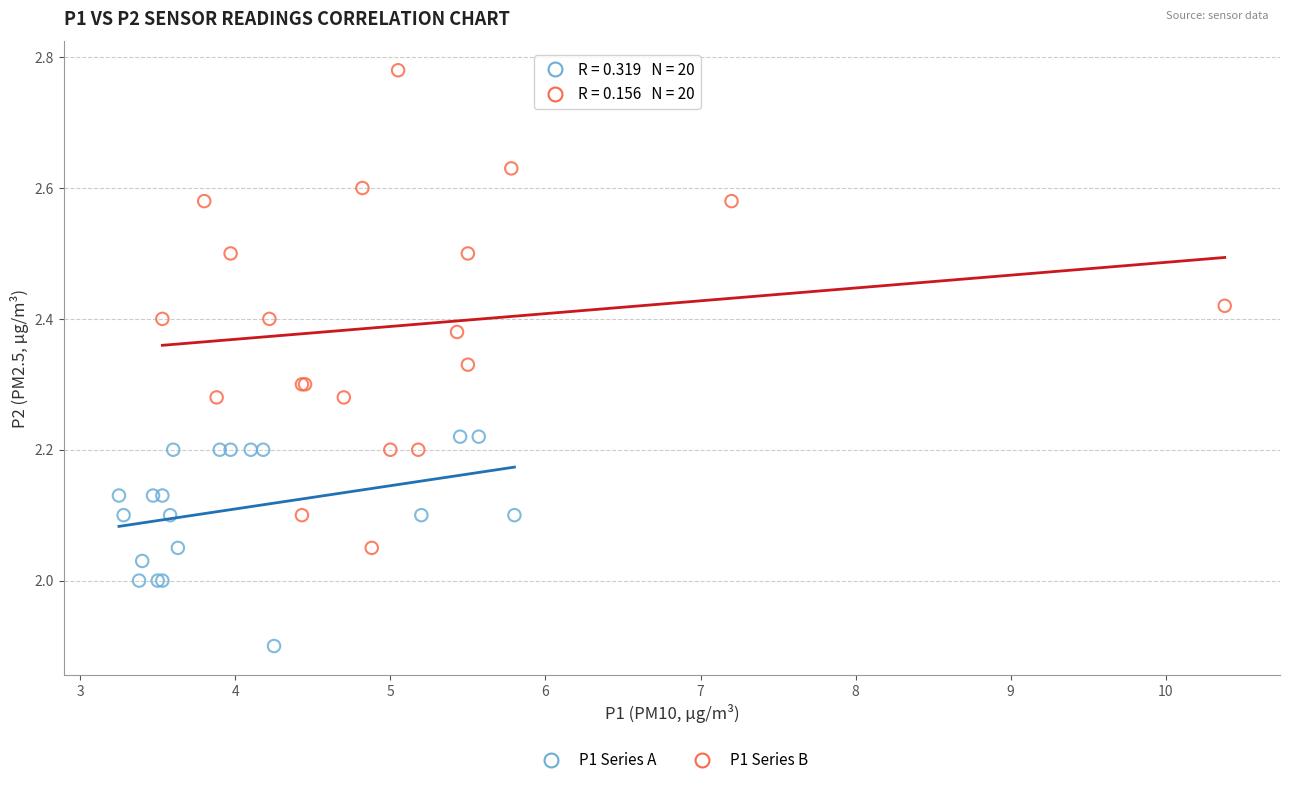

Which series reaches the minimum Y coordinate?

P1 Series A